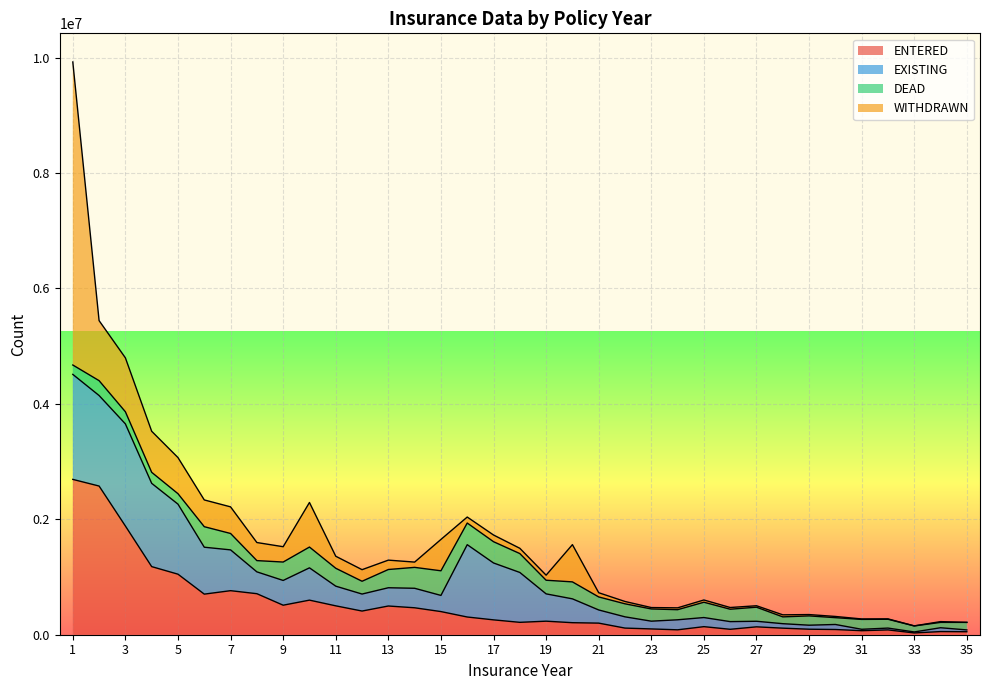

What is the average value of the DEAD series?

239014